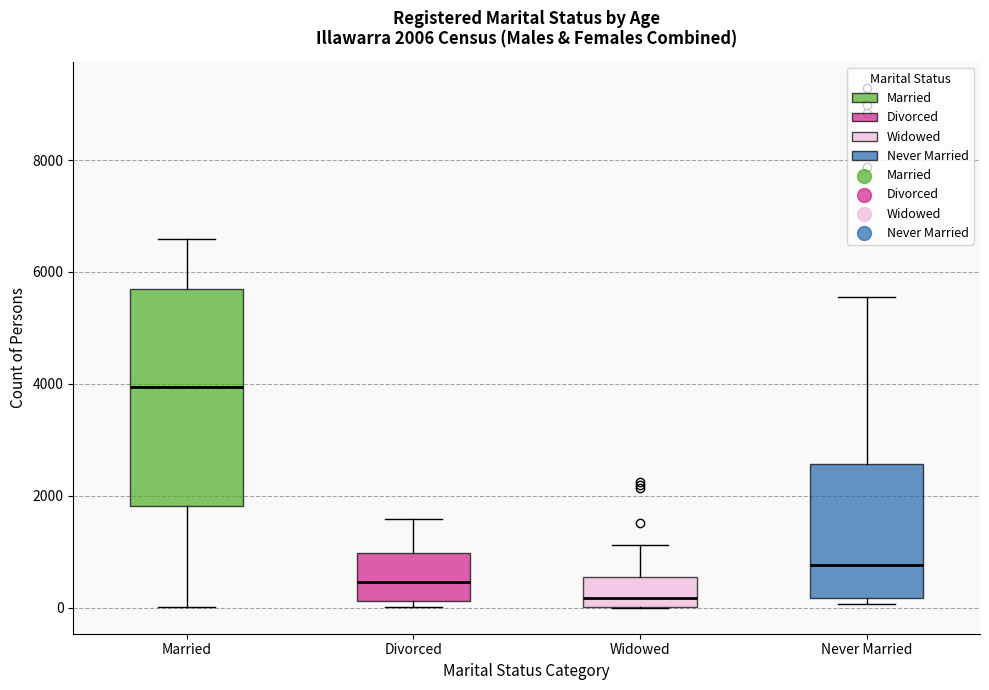

Which box has the highest median line?

Married